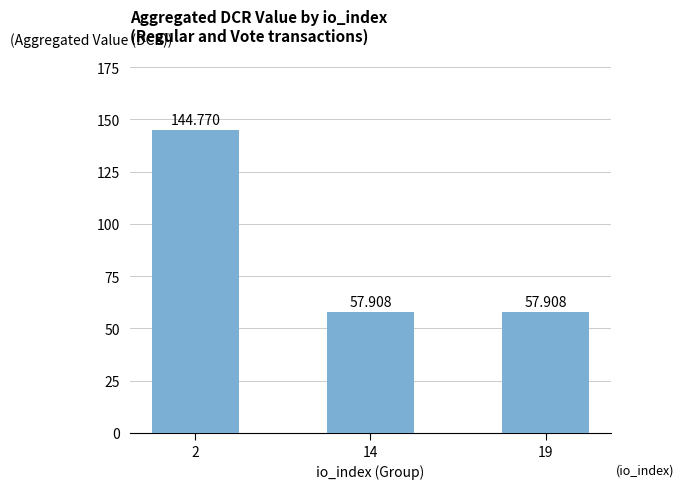

How many distinct data groups are displayed?

1